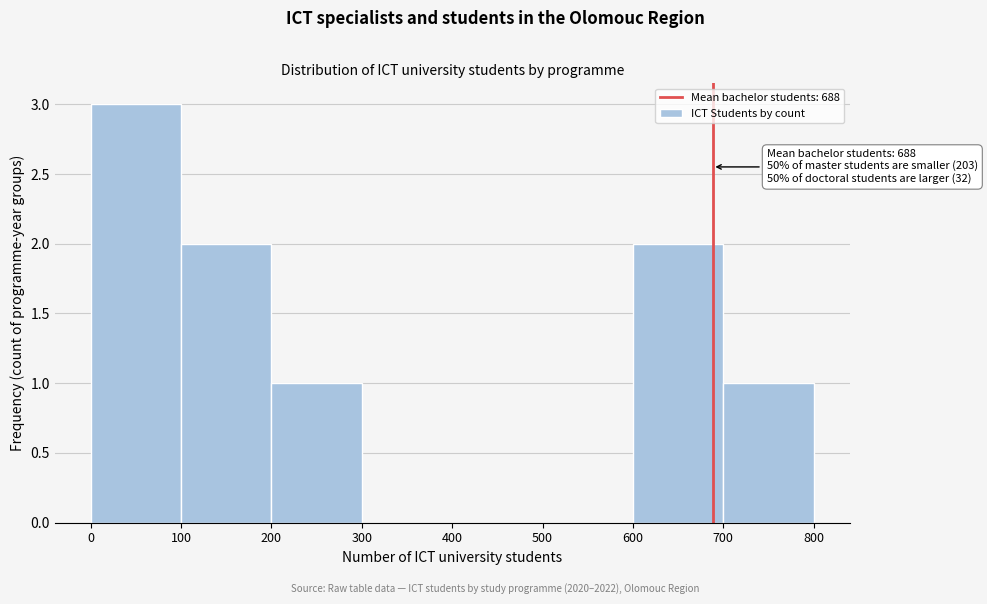

Over which range of the x-axis is the bar tallest?

0 to 100